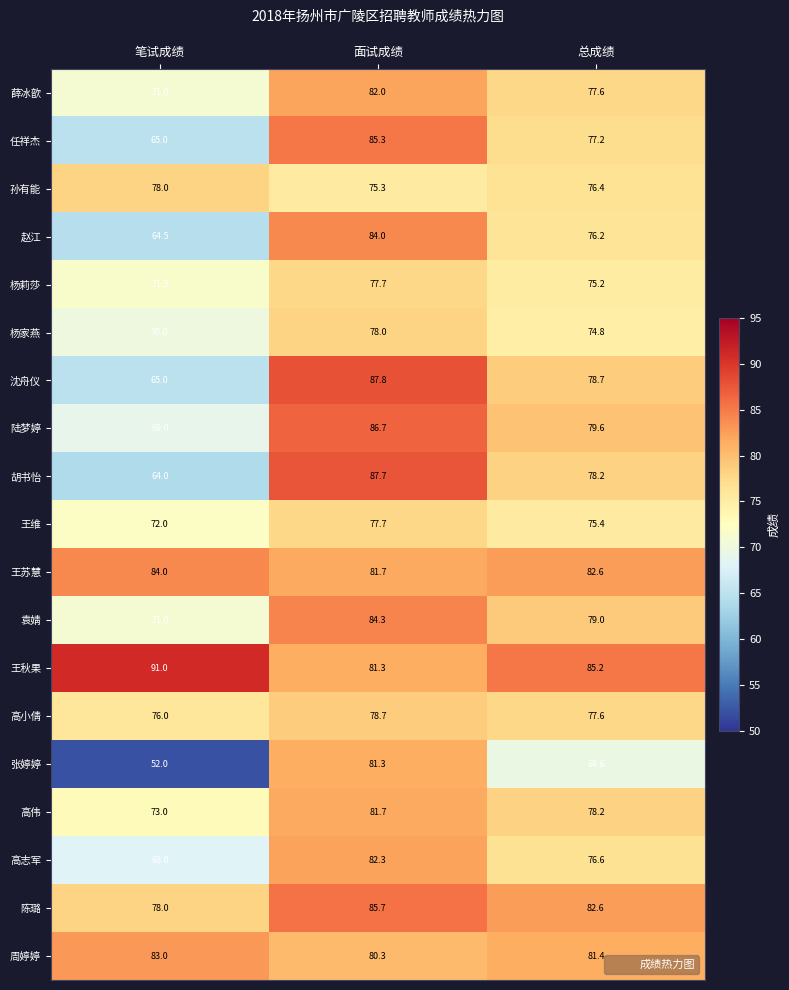

Where is 陈璐 nearest to the value 81?

总成绩